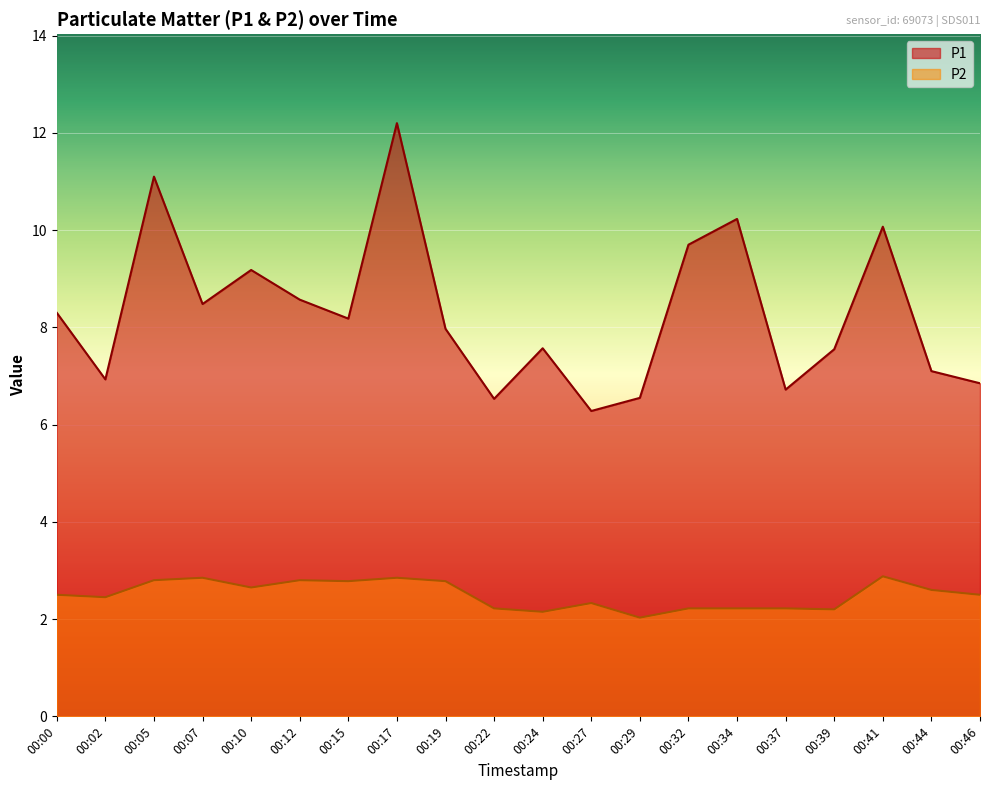

Where does the P1 series first go above 8?

00:00